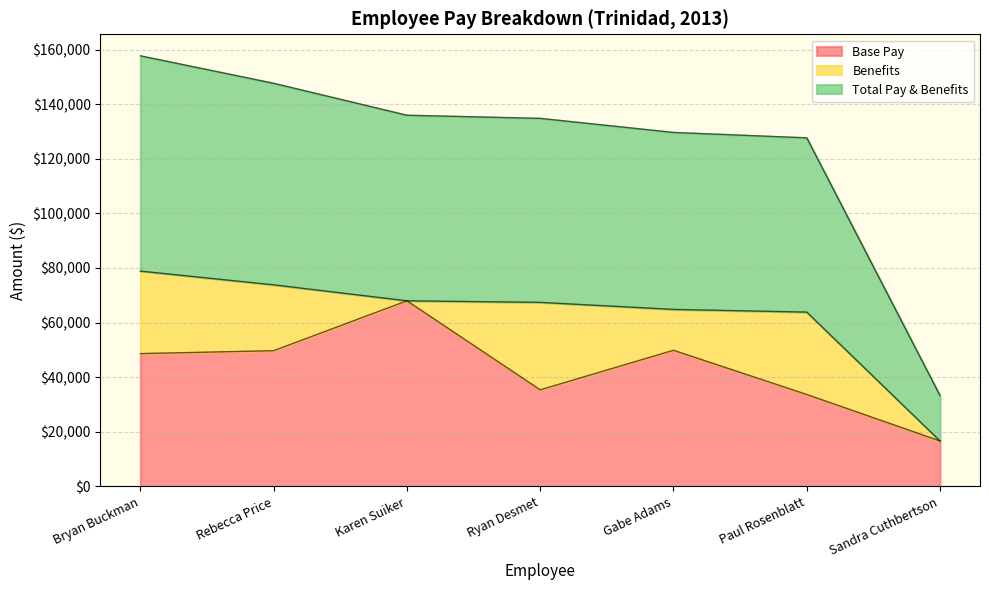

True or false: Base Pay and Total Pay & Benefits intersect in this chart.

False